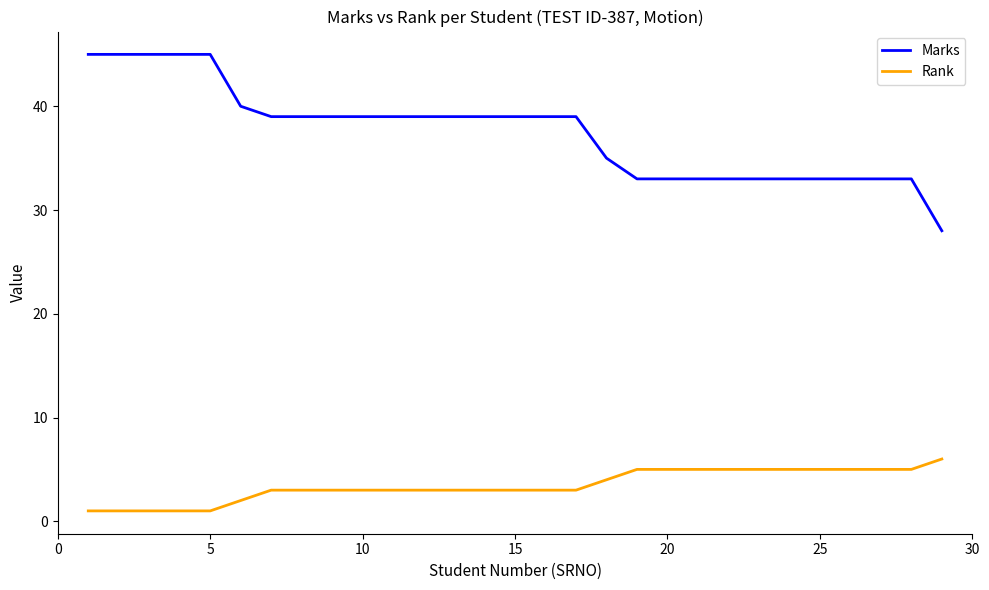

What is the sum of all Marks values?

1087